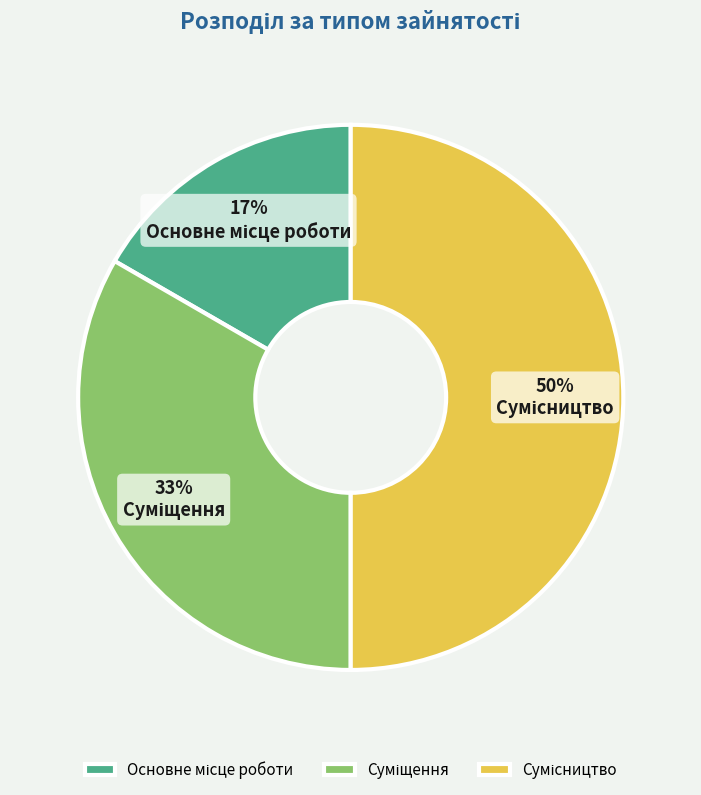

To the nearest percent, what is the average slice percentage?

33%